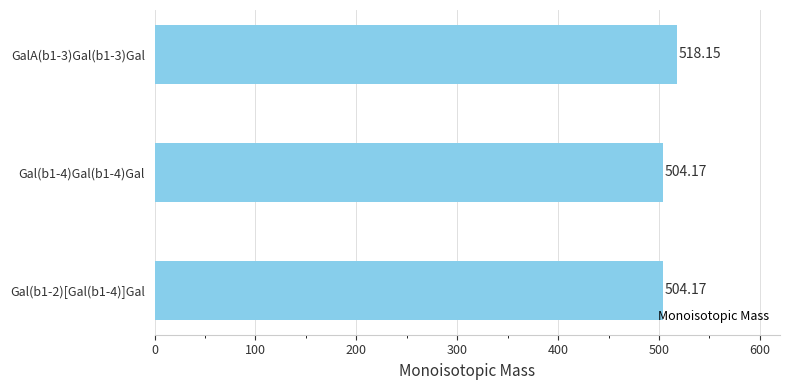

Approximately how many times larger is the value at Gal(b1-2)[Gal(b1-4)]Gal compared to Gal(b1-4)Gal(b1-4)Gal?

1.0